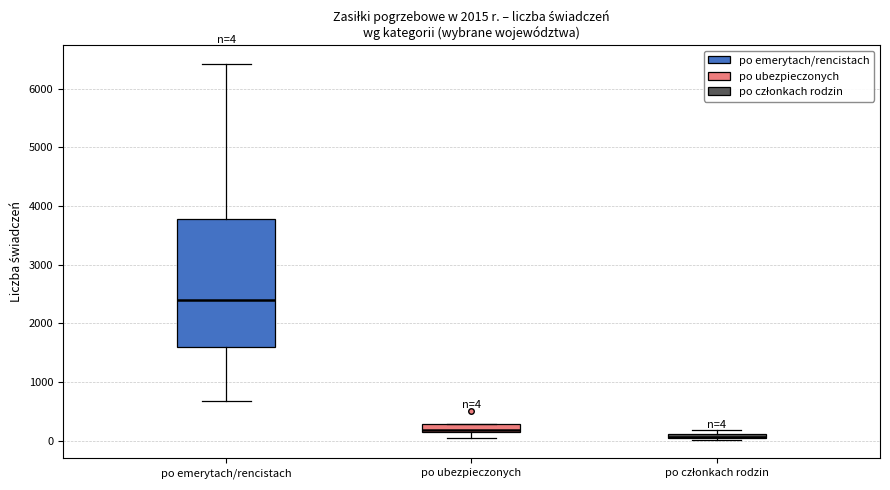

Comparing the boxes themselves (not the whiskers), which one is the tallest?

po emerytach/rencistach